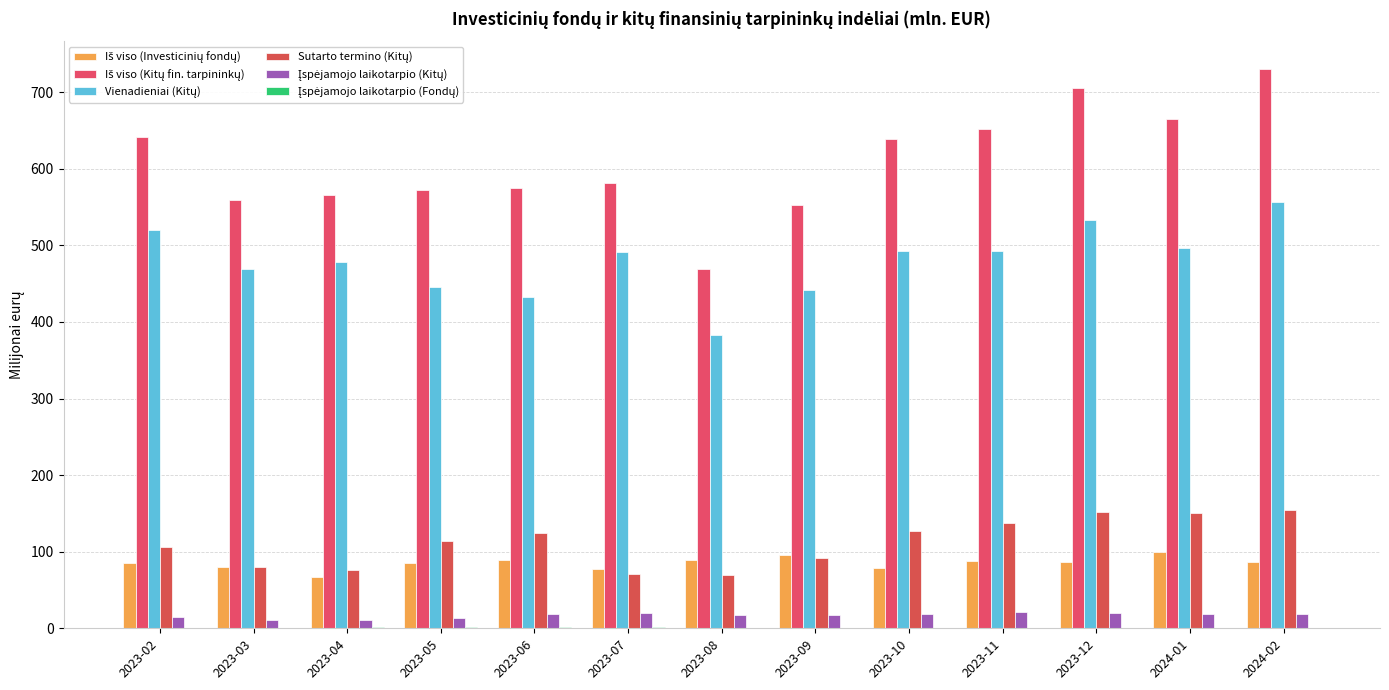

What is the sum of all Iš viso (Investicinių fondų) values?

1107.7